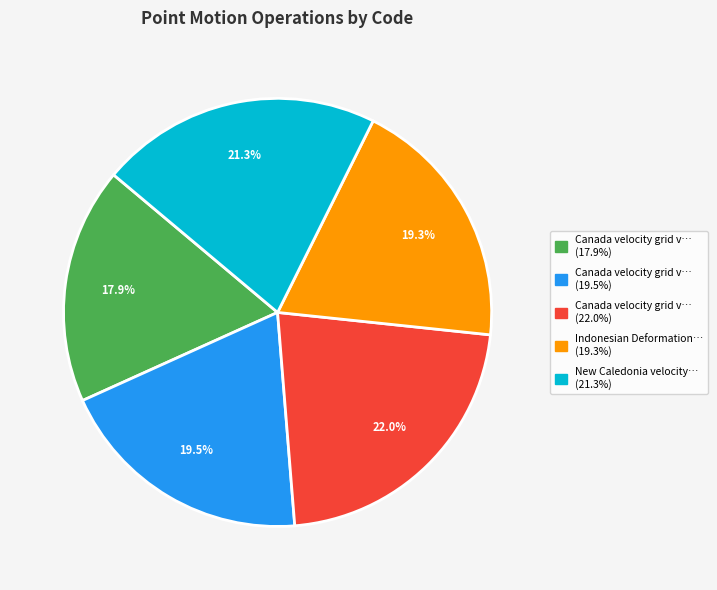

How many slices are in this pie chart?

5